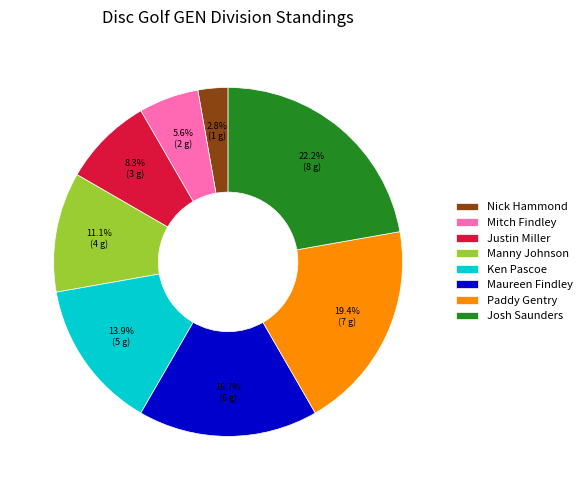

Combined, do Justin Miller and Manny Johnson account for over 50%?

No